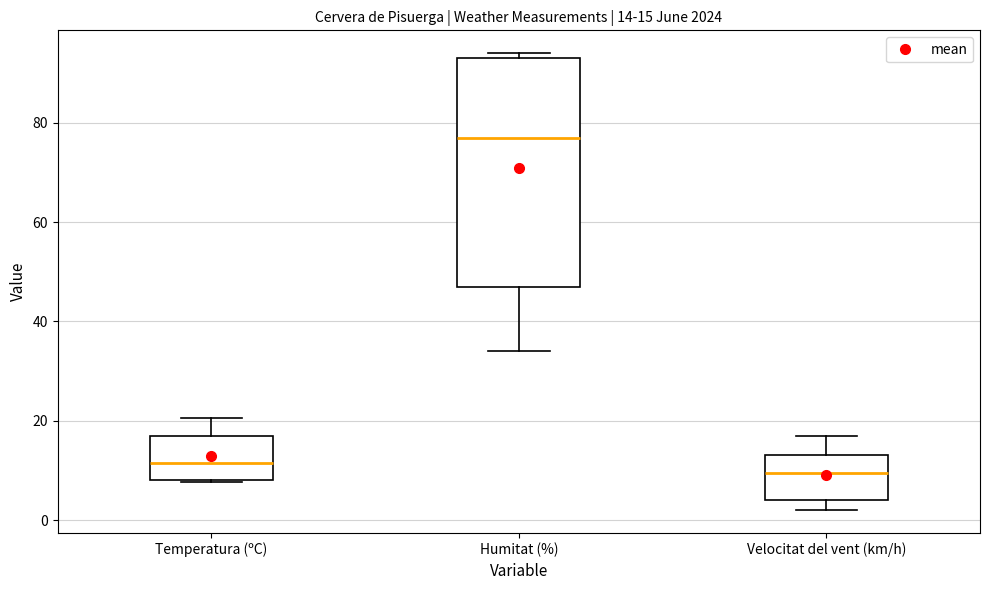

Which box is the tallest, from its lower edge to its upper edge?

Humitat (%)